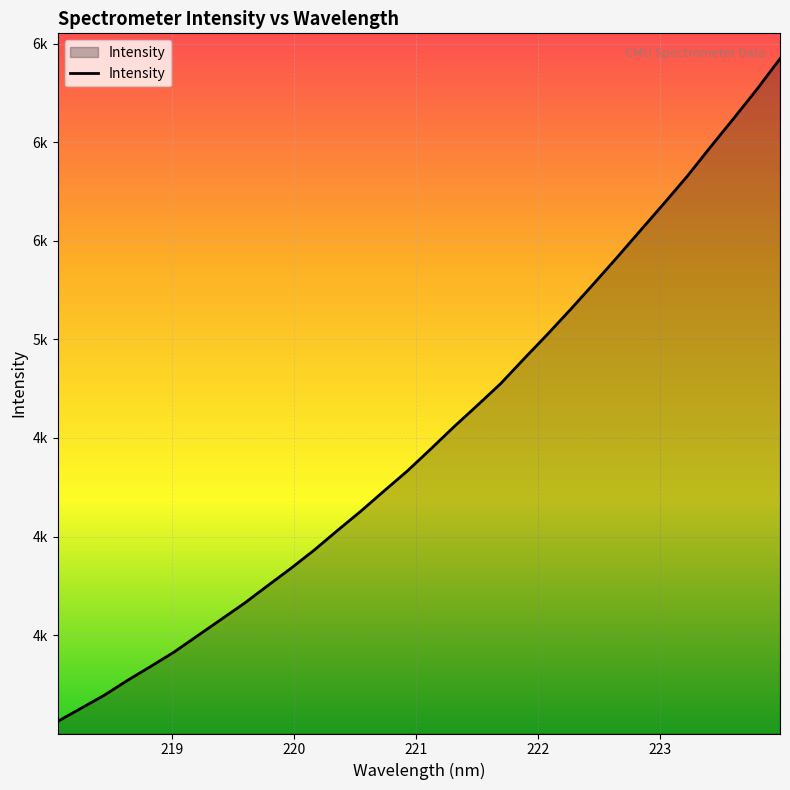

Reading left to right, what are all the values shown in this chart?

3062.6	3128.9	3195.5	3271.2	3342.2	3415.1	3497.3	3579.2	3661.4	3750.6	3838.8	3931.5	4031.0	4128.8	4231.6	4333.1	4444.0	4557.0	4665.3	4775.4	4901.1	5024.3	5151.6	5282.7	5415.8	5551.8	5687.4	5825.5	5973.9	6119.2	6267.1	6423.7